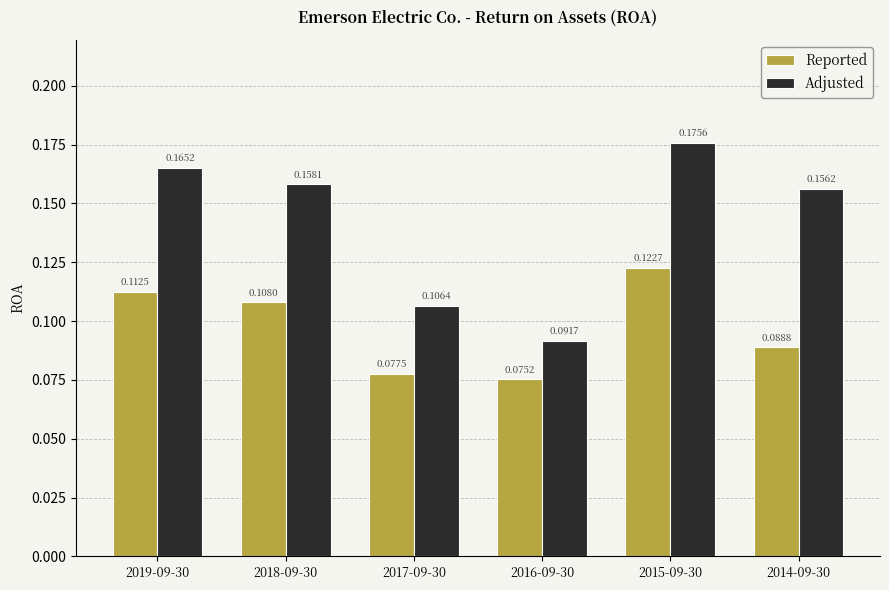

List the labels in order of Reported value, largest first.

2015-09-30, 2019-09-30, 2018-09-30, 2014-09-30, 2017-09-30, 2016-09-30